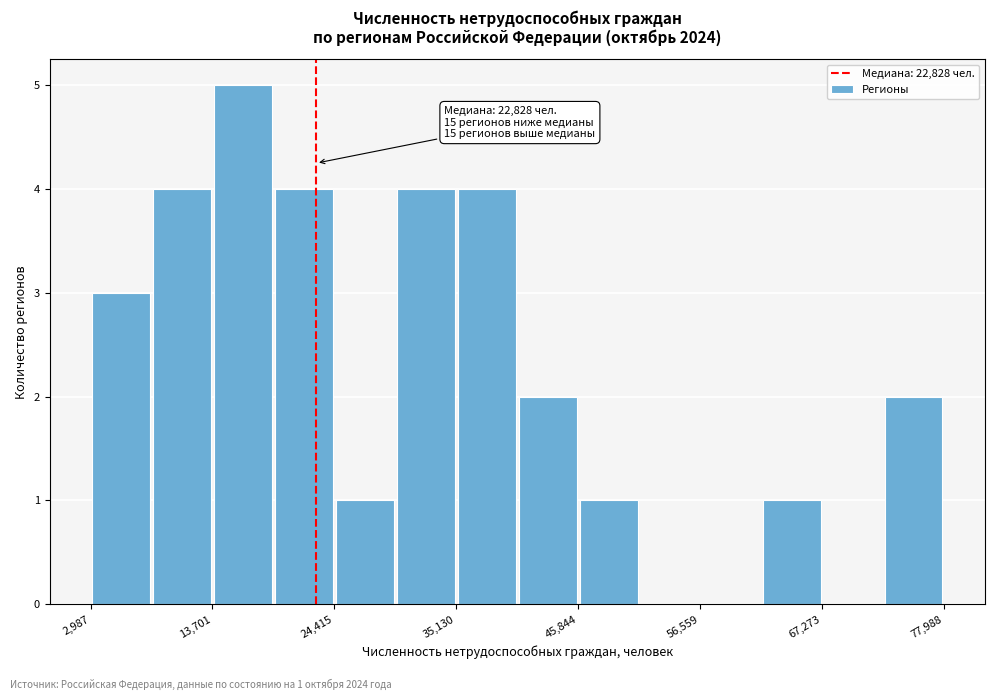

Read against the x-axis, roughly where is the centre of the tallest bar?

16000